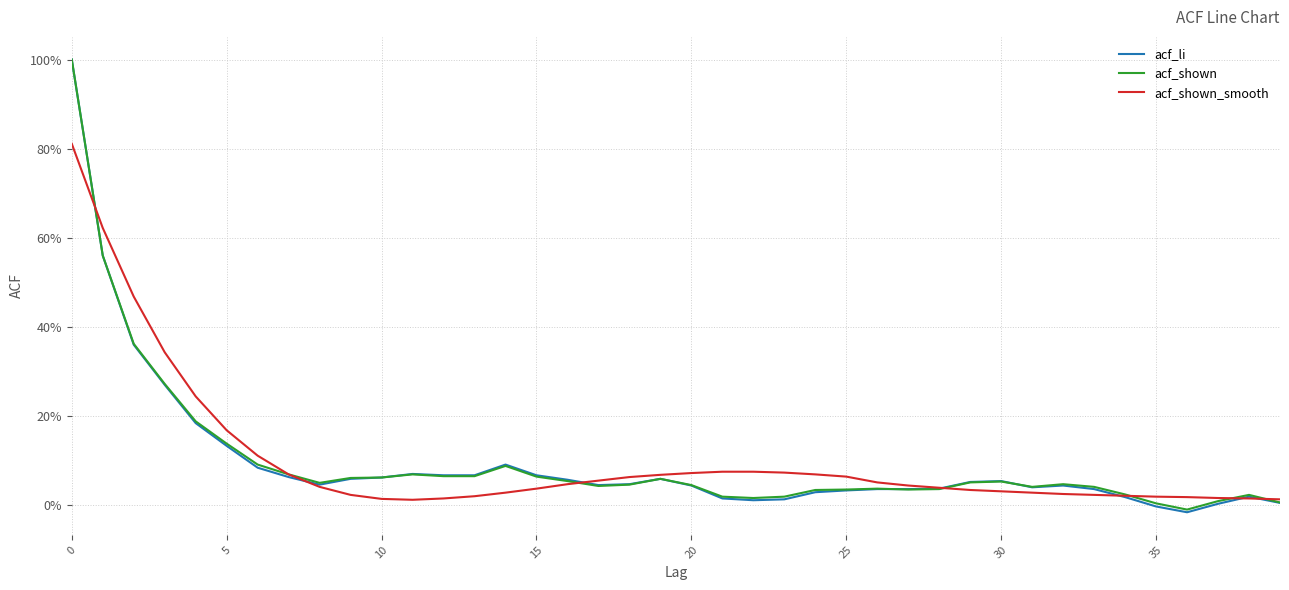

Is this an area chart (filled region under the line)?

No